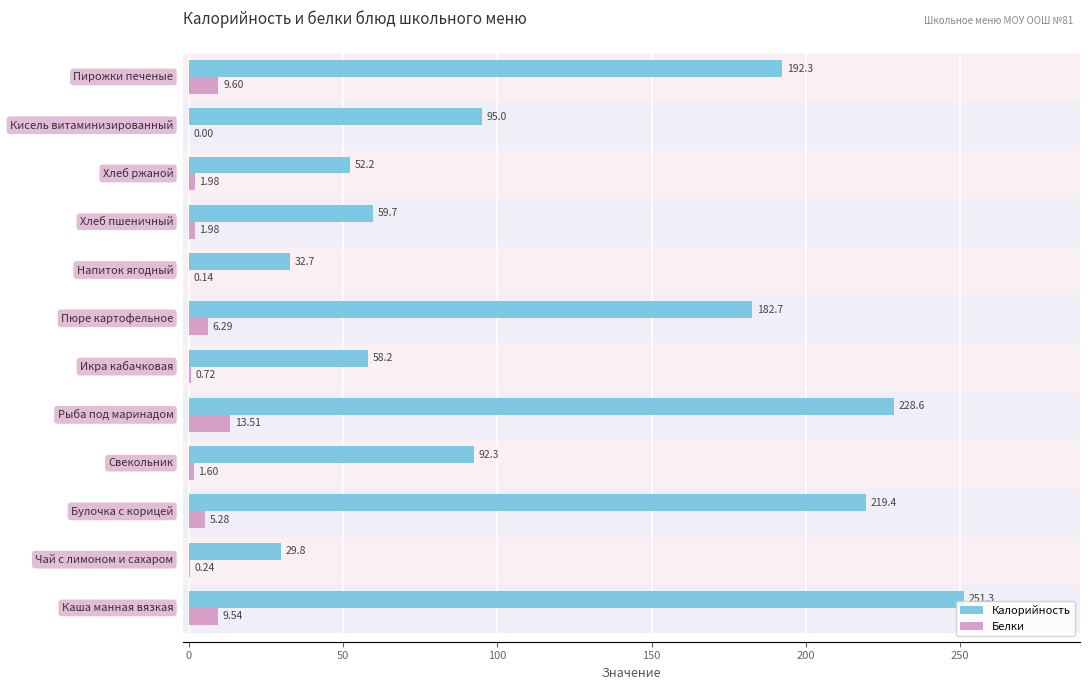

Which series has the largest total across all categories?

Калорийность